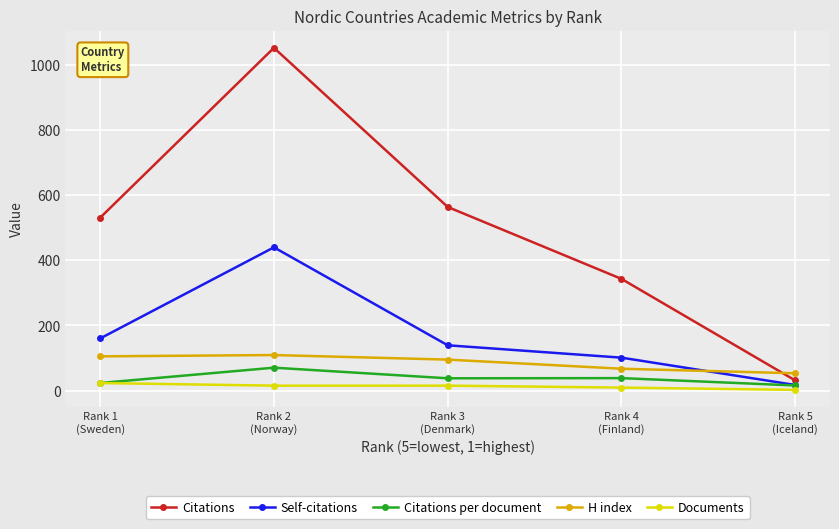

At which category does H index reach its first local peak?

Rank 2
(Norway)